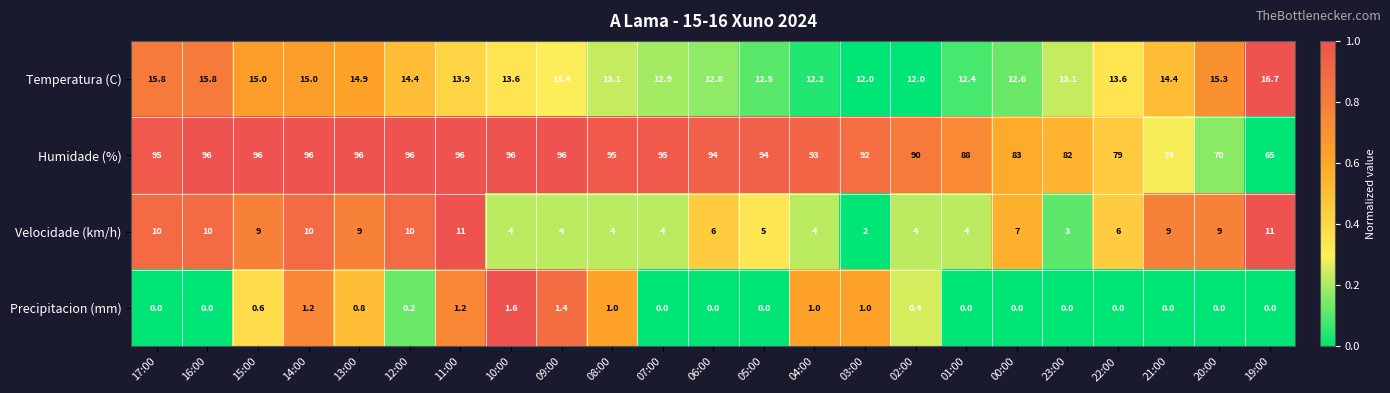

True or false: Precipitacion (mm) has a value of -0.9 at 01:00.

False